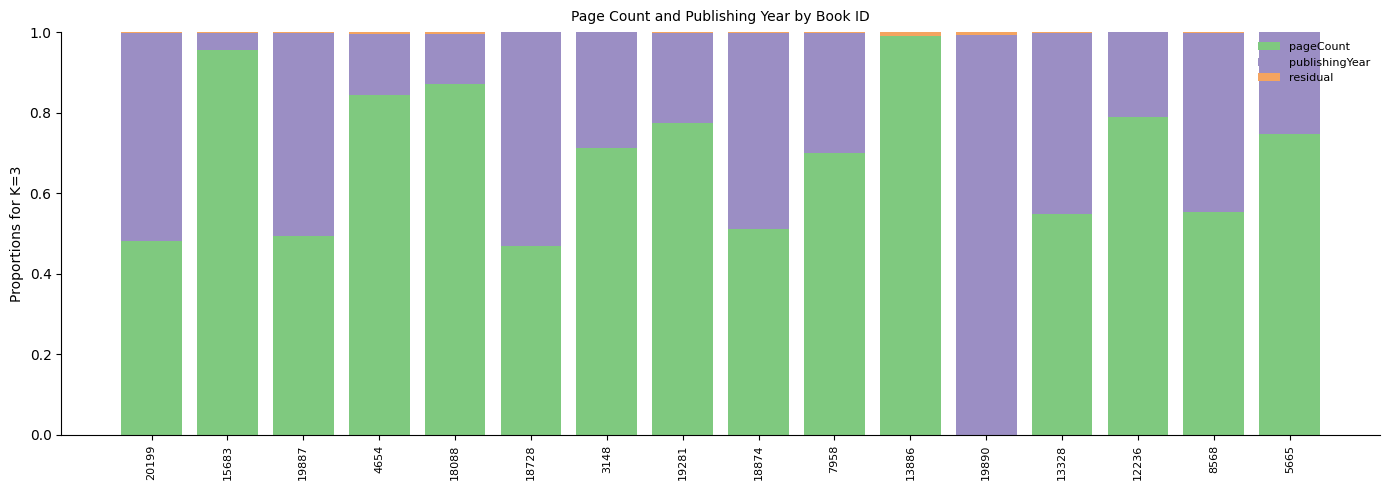

At which label does pageCount reach its peak?

13886